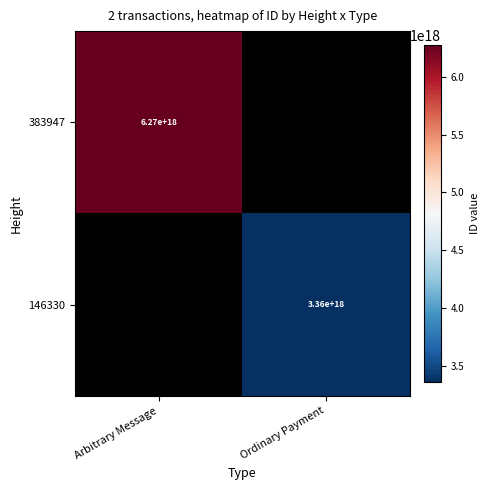

What is the maximum value shown in the chart?

6272541859618737152.0